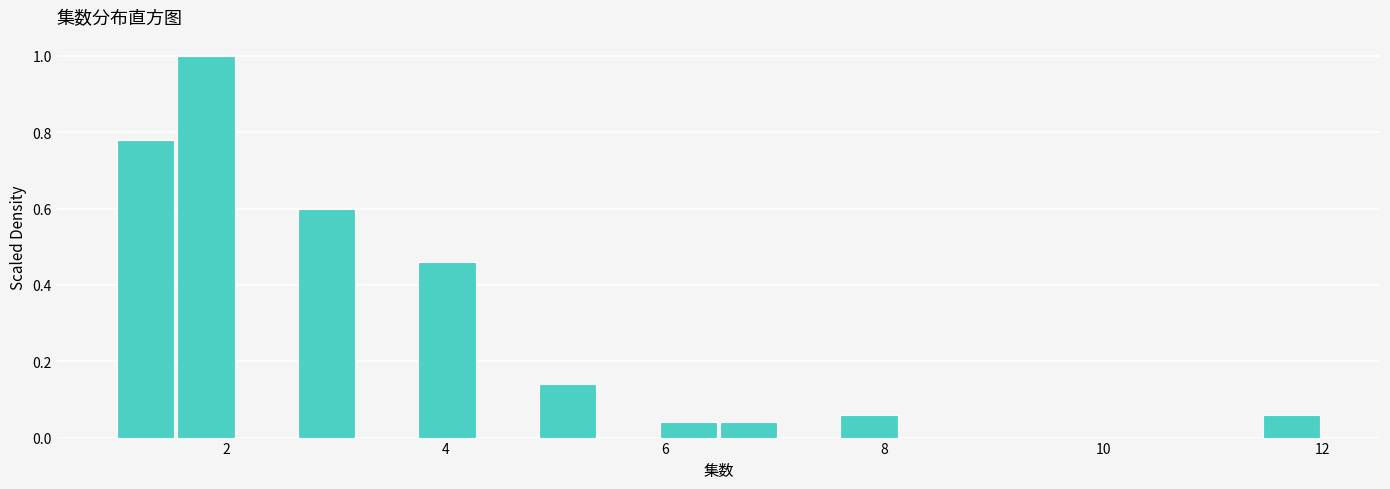

Read against the x-axis, roughly where is the centre of the tallest bar?

1.8